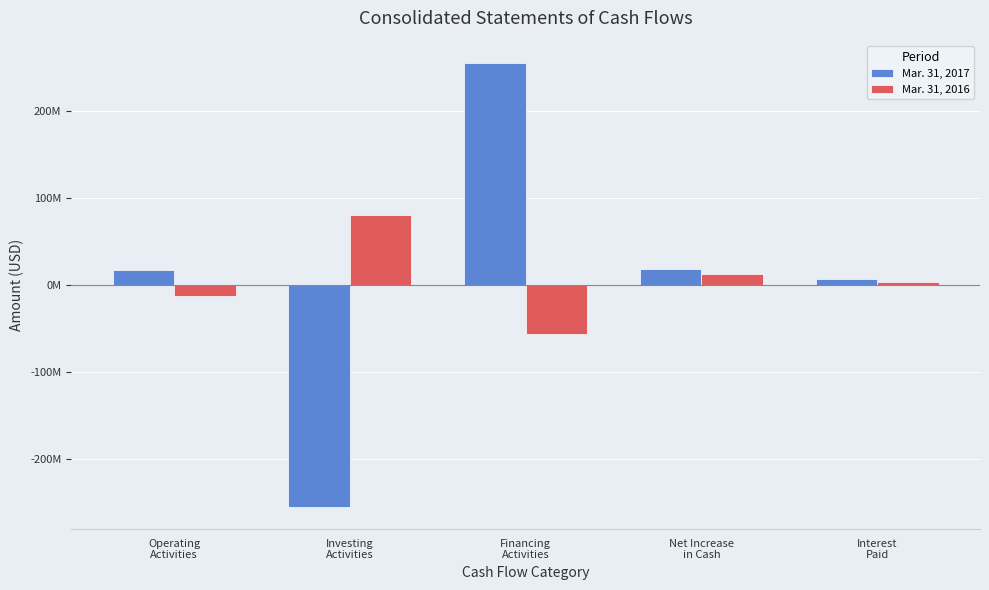

What are all the series names shown in the legend?

Mar. 31, 2017, Mar. 31, 2016